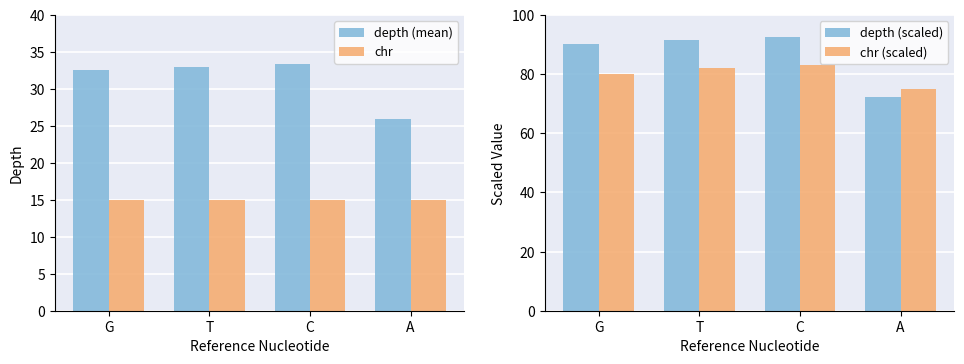

Does the chart contain stacked bars?

No